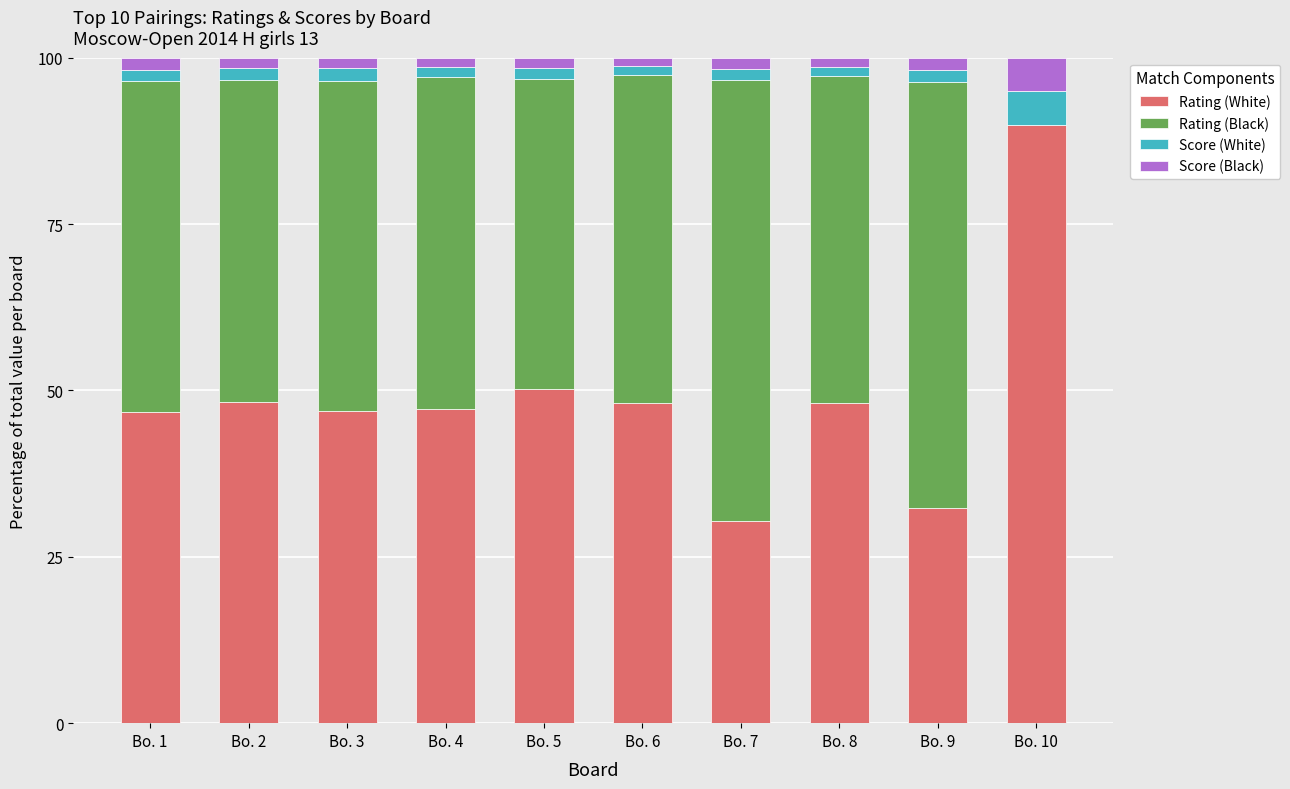

Does the chart contain stacked bars?

Yes